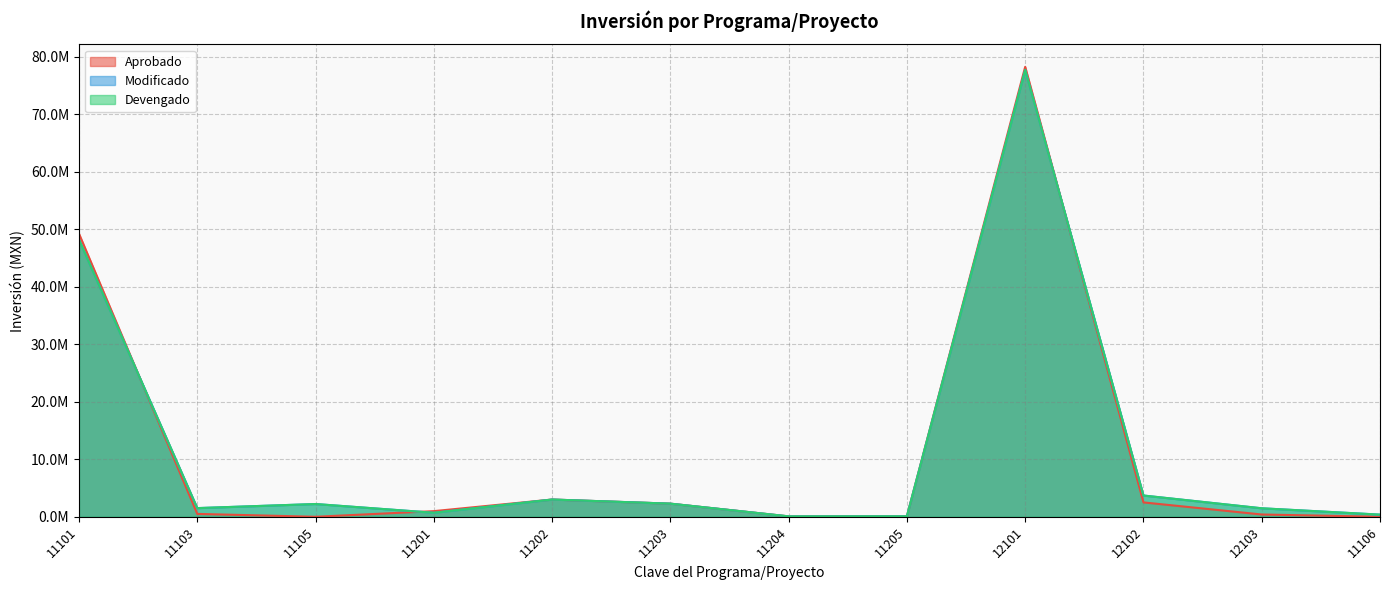

Between 12103 and 11201, which is larger?

11201